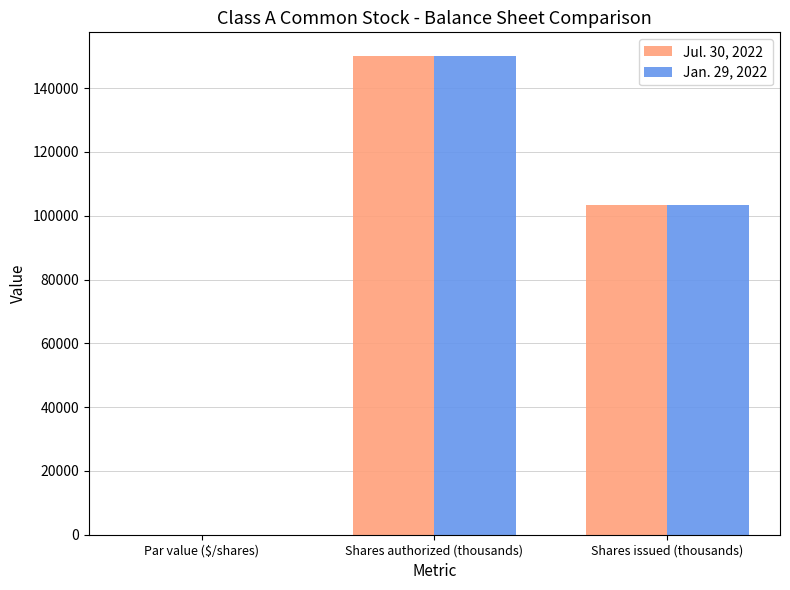

At which category is the sum across all series the highest?

Shares authorized (thousands)